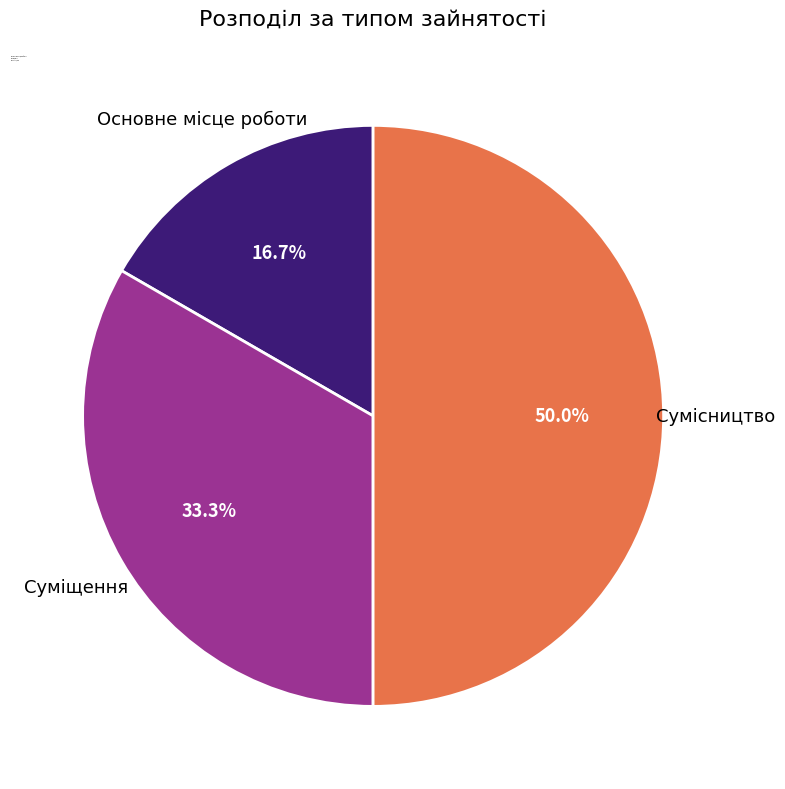

What is the smallest slice in the pie chart?

Основне місце роботи